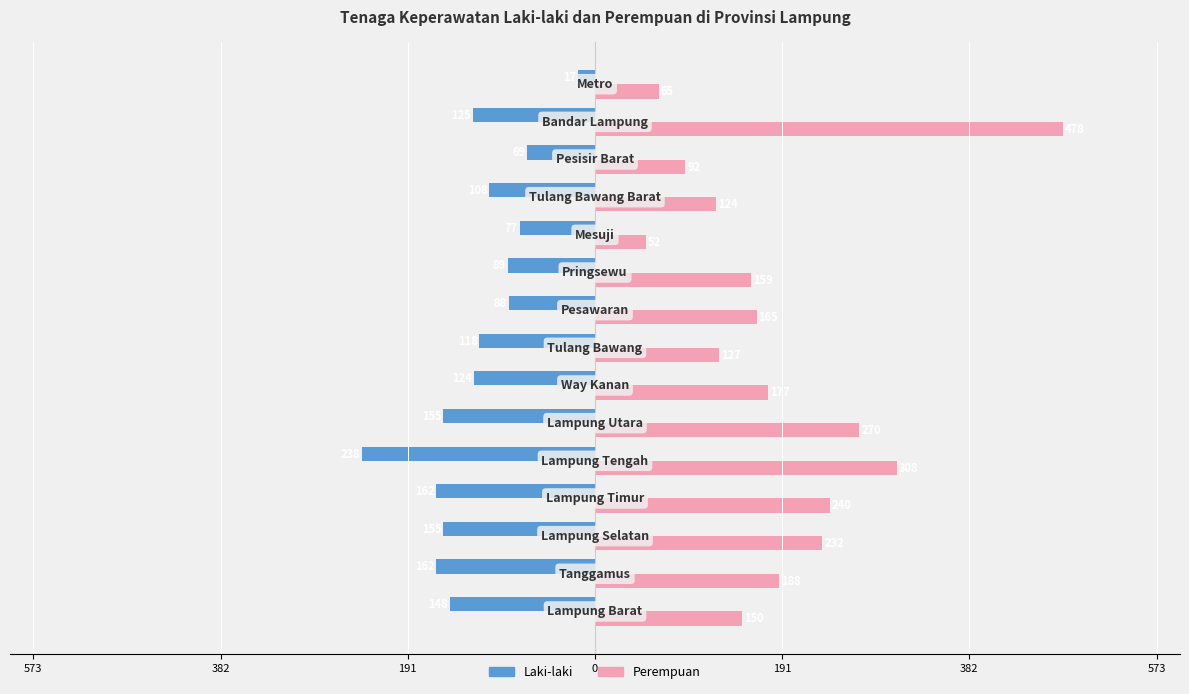

What are all the series names shown in the legend?

Laki-laki, Perempuan